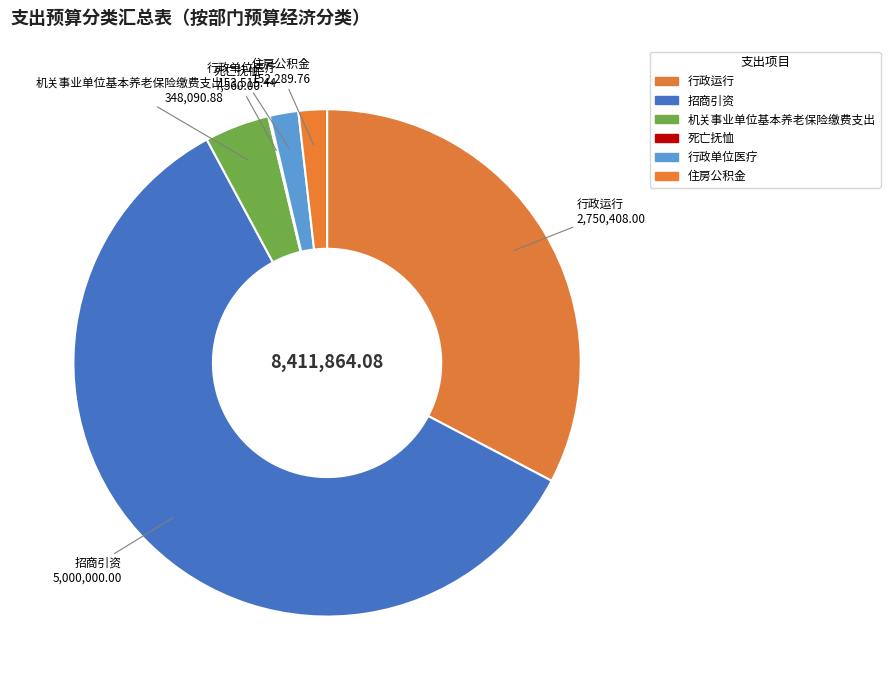

What is the largest slice in the pie chart?

招商引资